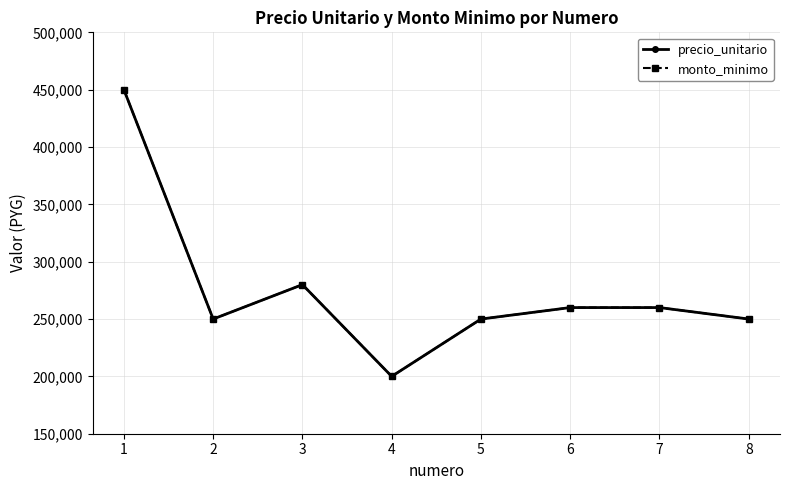

Which label corresponds to the largest value in the chart?

1